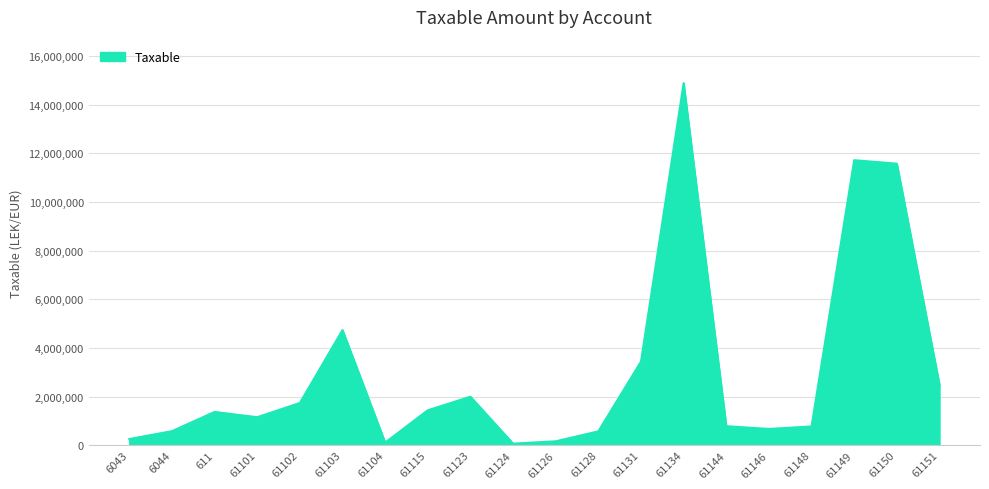

What is the difference between the maximum and minimum values?

14826046.6